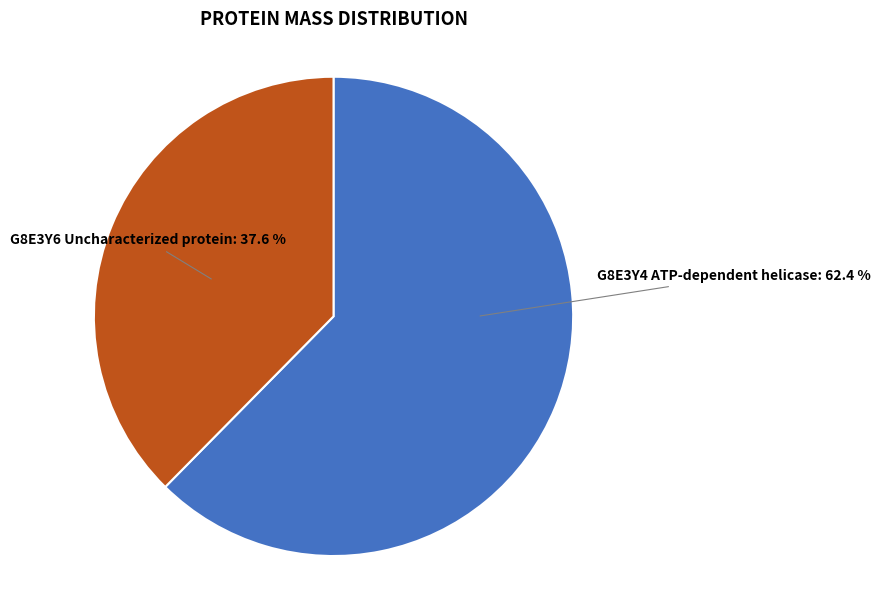

Is there a majority slice in this chart?

Yes